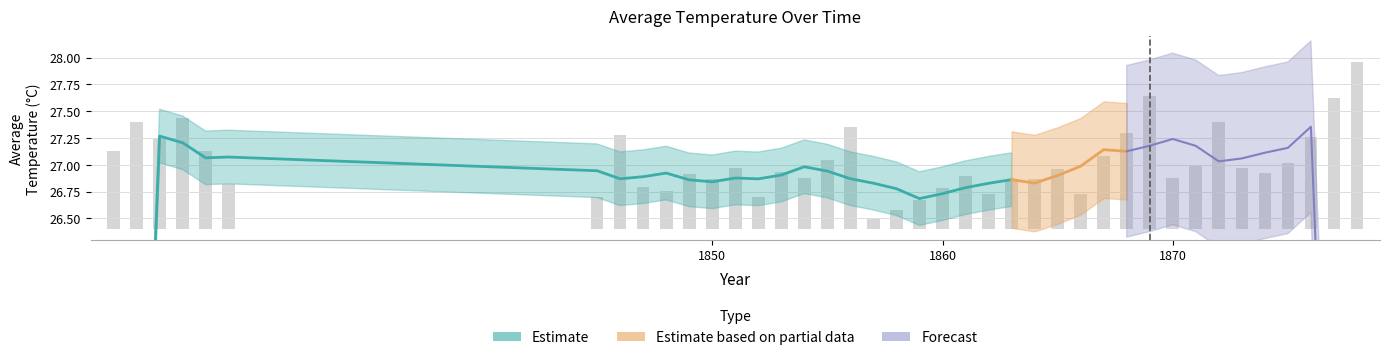

Does the chart contain stacked bars?

No